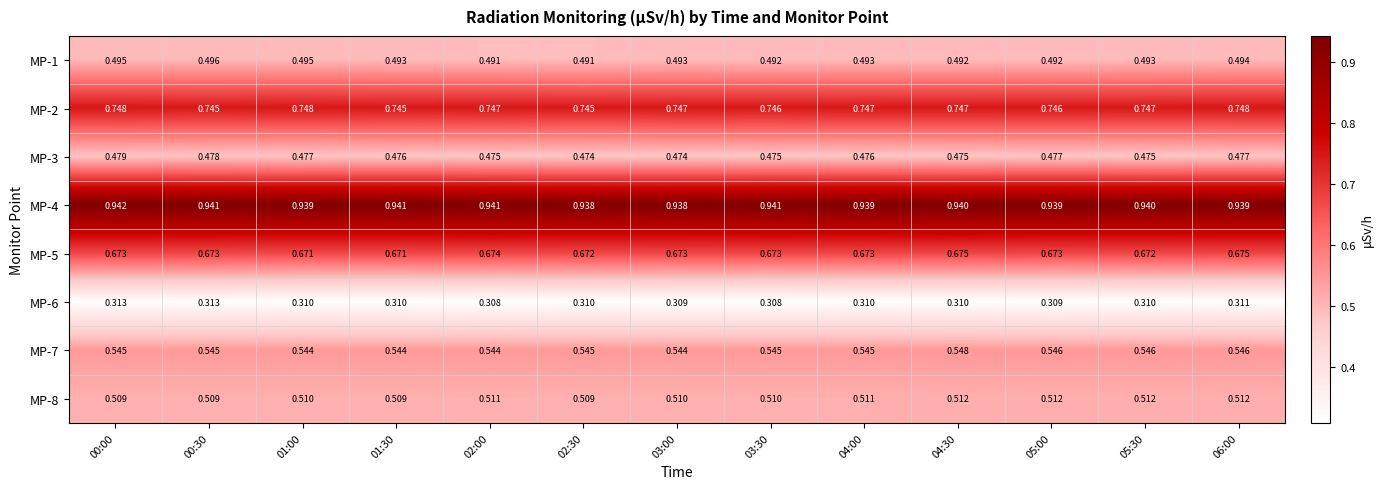

Which series changed the most between 04:00 and 04:30?

MP-7